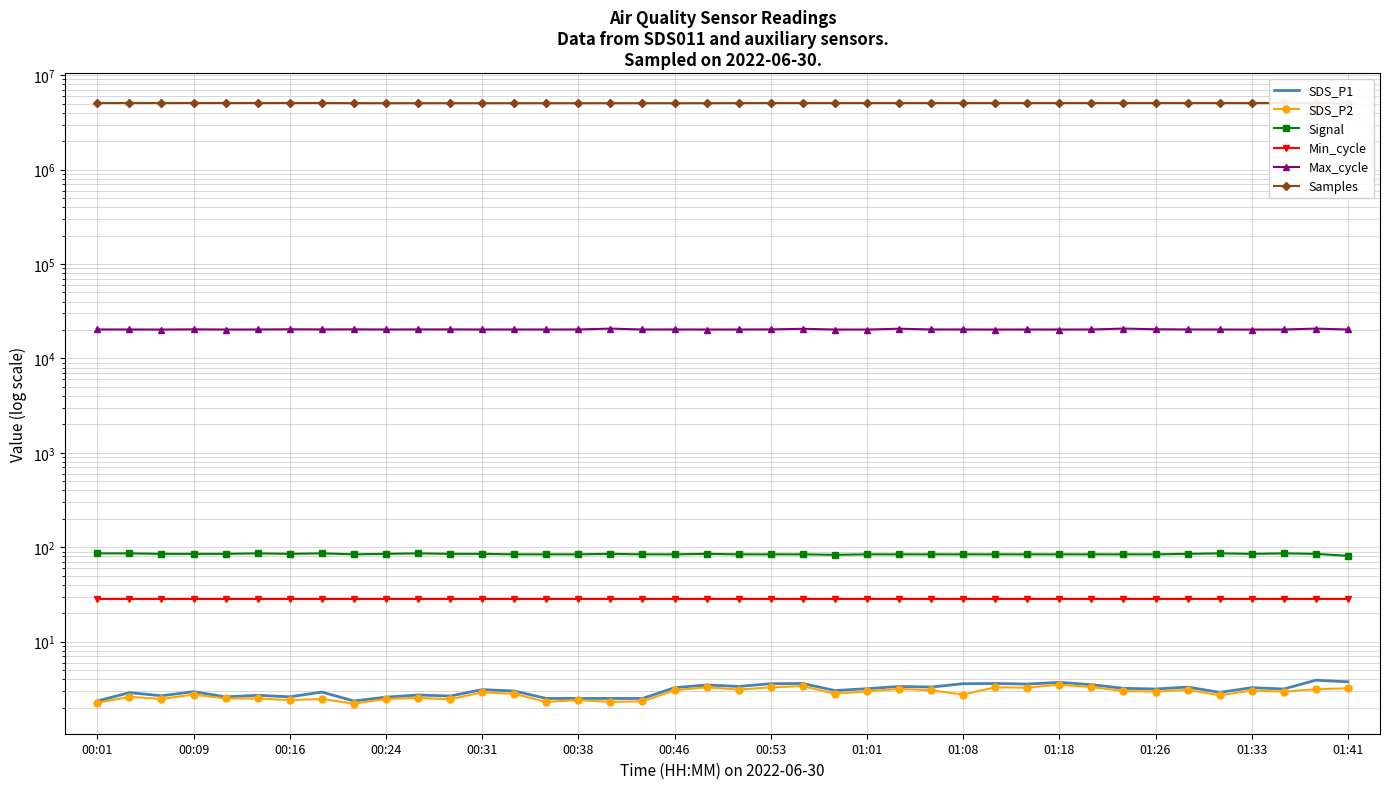

What is the sum of the Samples values at 30 and 01:41?

10128423.0